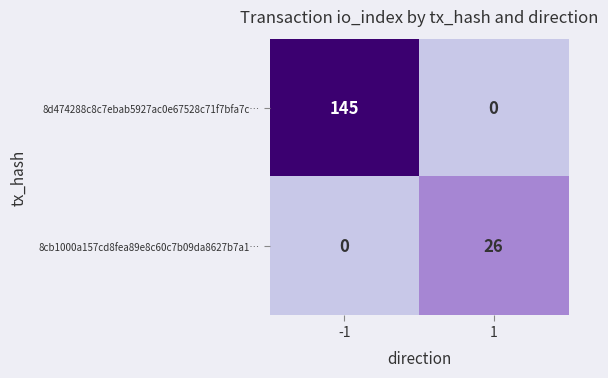

Rank the series at 1 from lowest to highest value.

8d474288c8c7ebab5927ac0e67528c71f7bfa7c…, 8cb1000a157cd8fea89e8c60c7b09da8627b7a1…